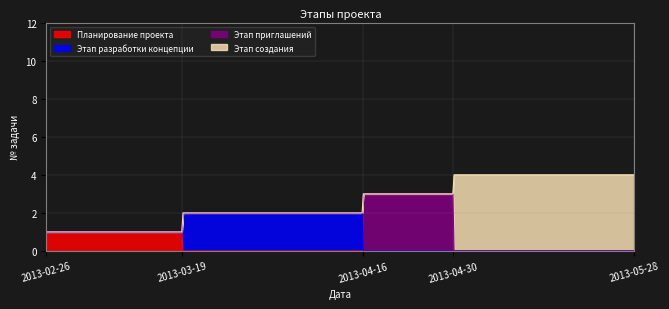

How many lines are shown in the chart?

4